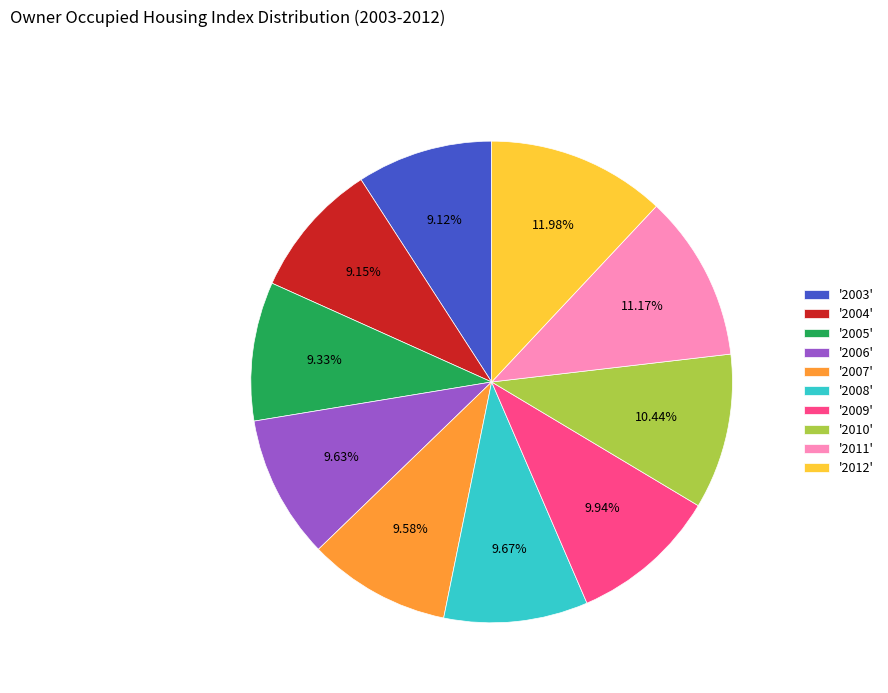

Is there any slice that represents more than half of the pie?

No